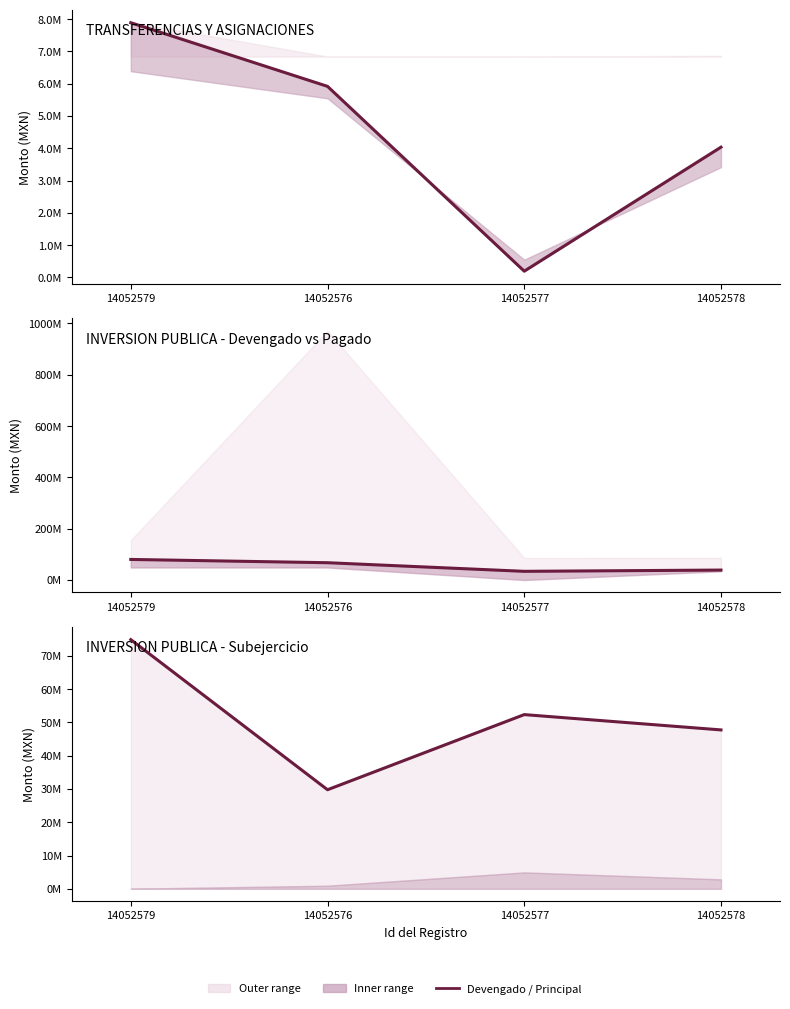

What is the difference between the maximum and second lowest values in the Devengado series?

41398766.4